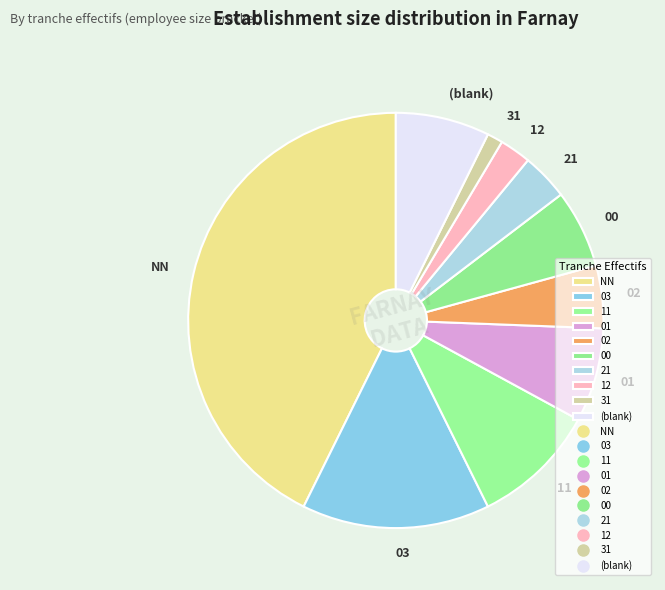

What is the ratio of the value at 03 to the value at (blank)?

2.0